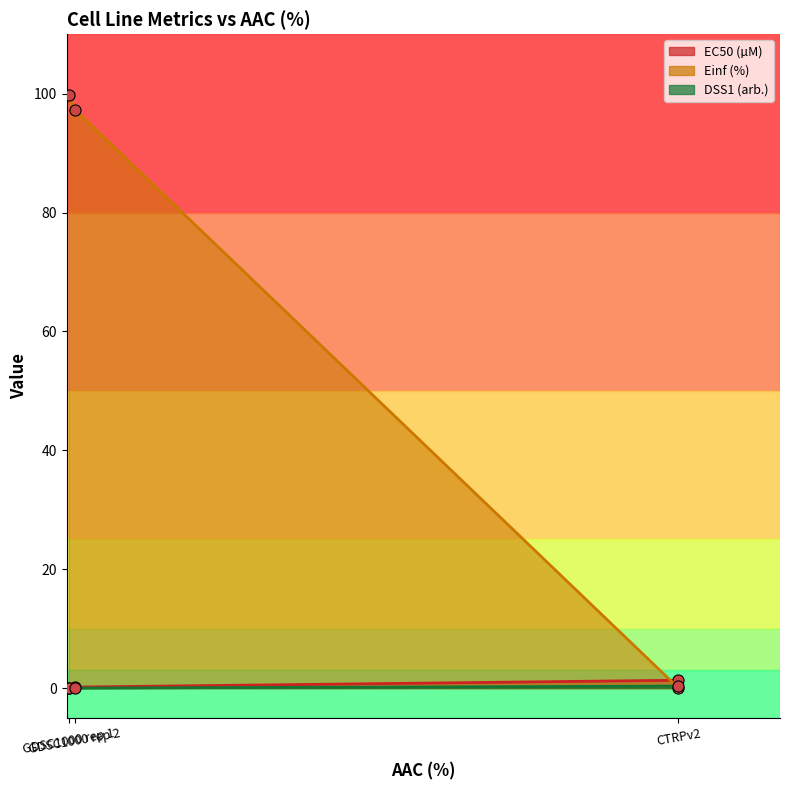

What is the average value of the EC50 (µM) series?

0.5